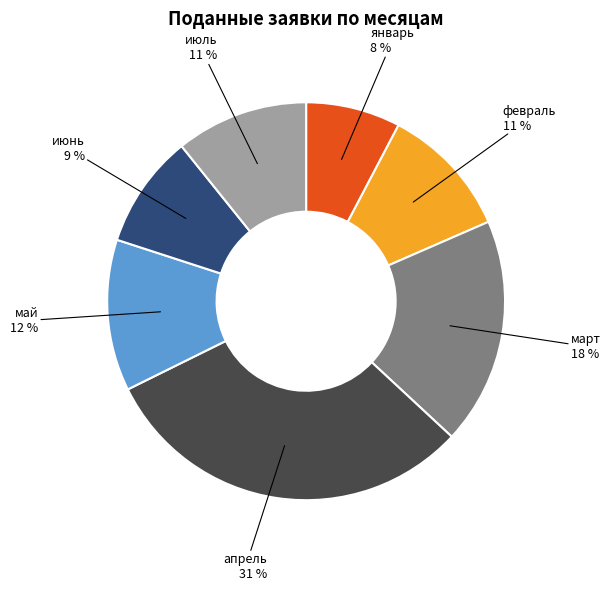

Count the number of slices in the pie.

7